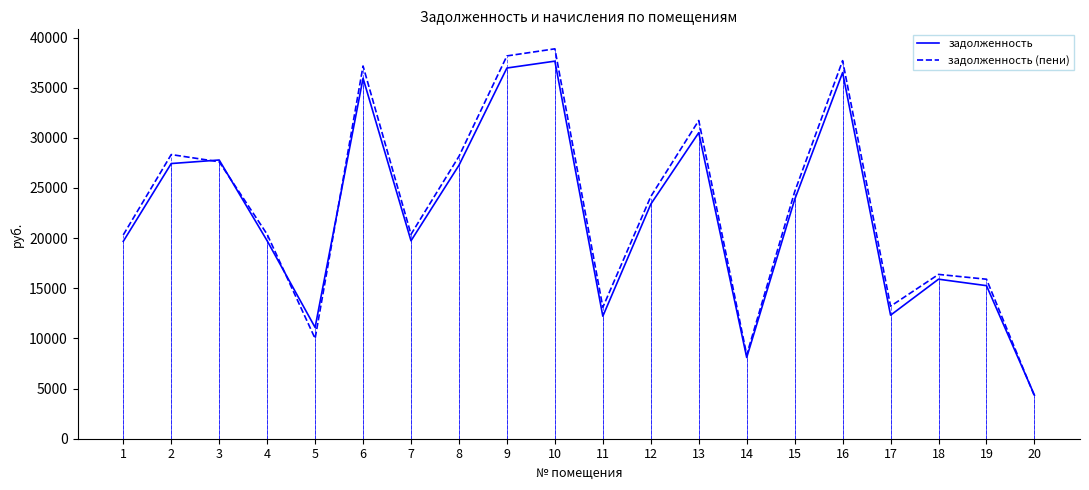

Rank the series at 7 from highest to lowest value.

задолженность (пени), задолженность